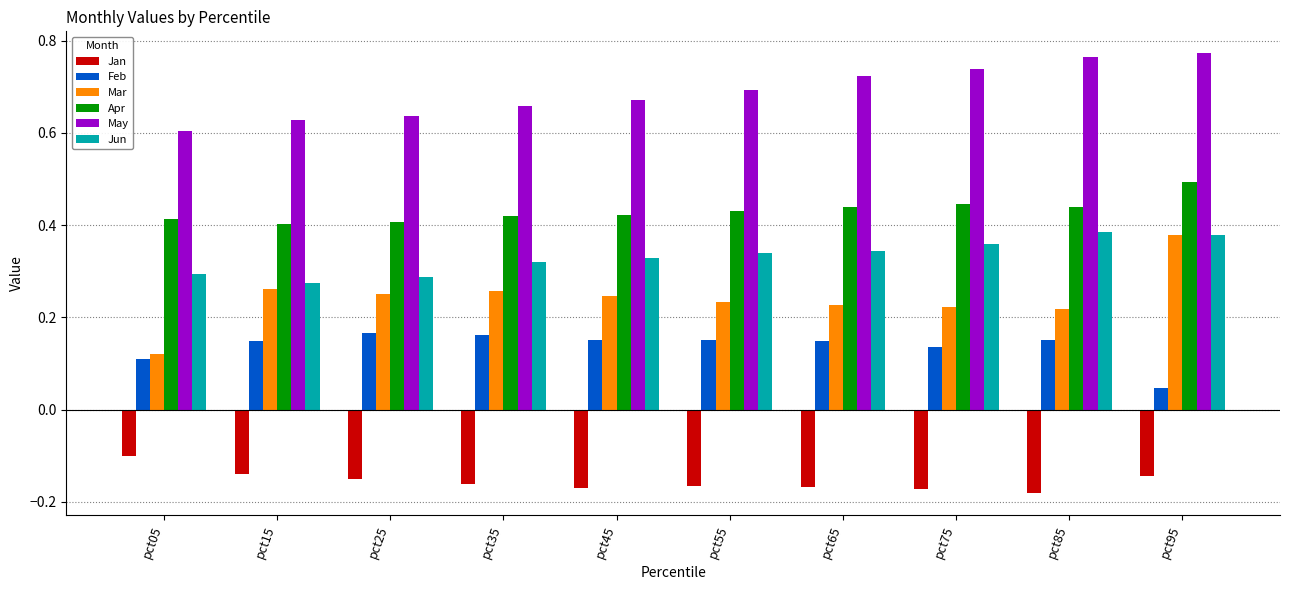

Is the value of Jan at pct65 greater than the value of May at pct75?

No